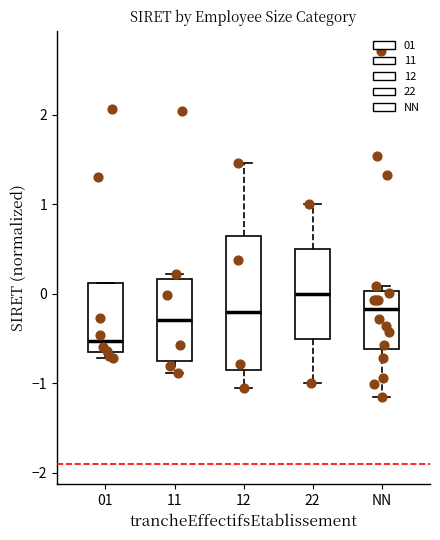

Where does the median line of the box for NN sit on the y-axis? The values are not printed on the chart, so give them approximately, as read against the axis.

-0.2